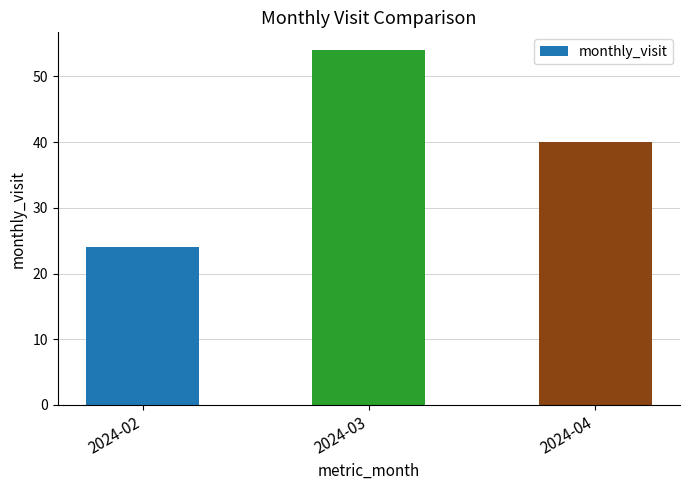

At which label is the value closest to 39?

2024-04